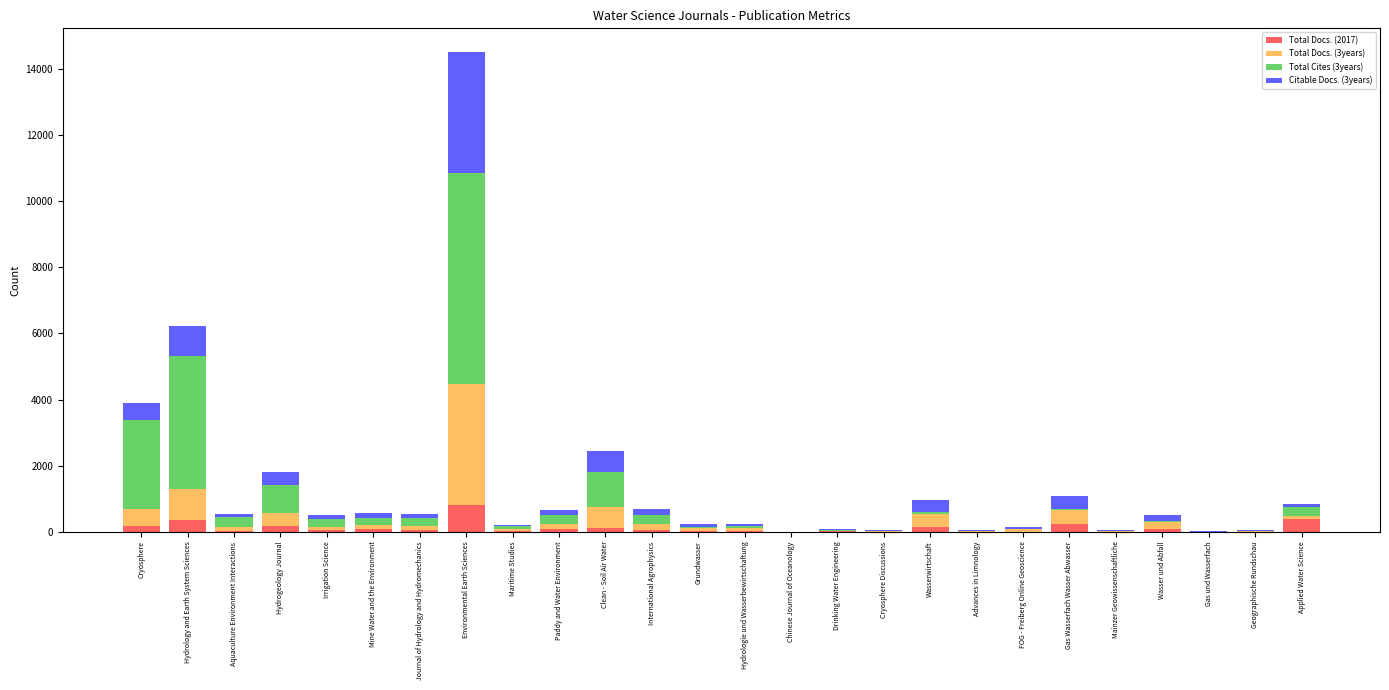

What is the total value across all series at Environmental Earth Sciences?

14508